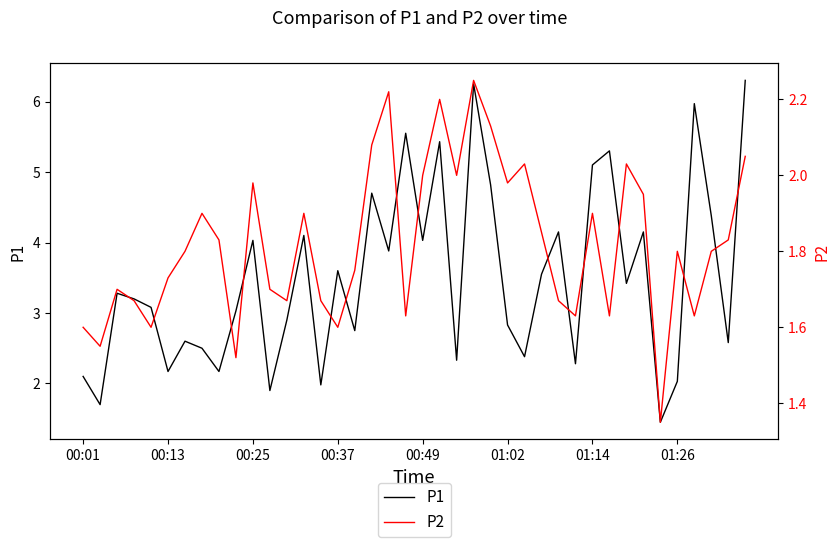

The value of P1 at 00:49 is 2.3. True or false?

False